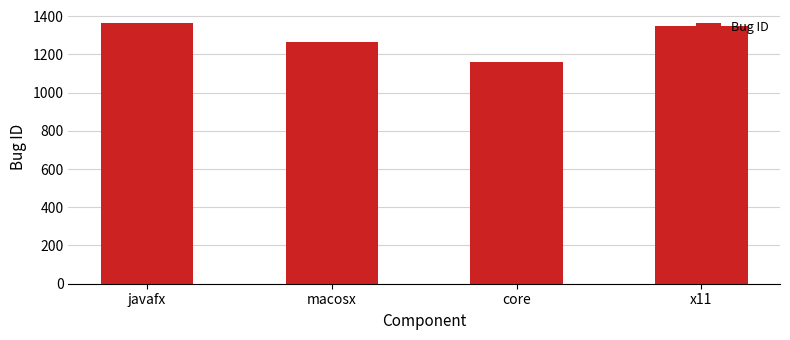

Which has a higher value, macosx or javafx?

javafx